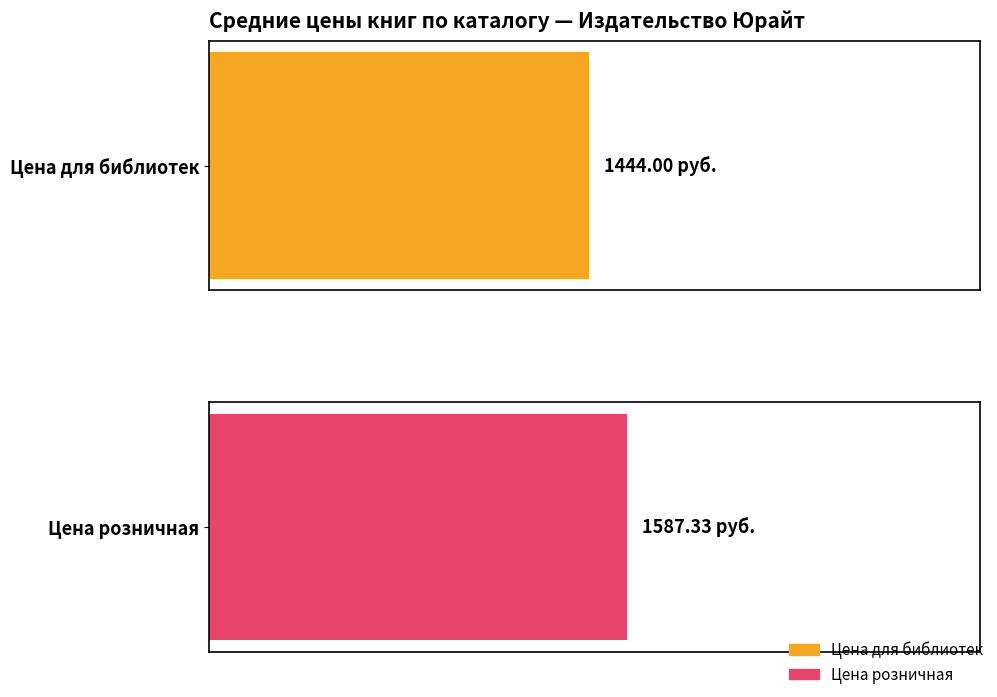

Which series has the widest spread of values?

Цена розничная